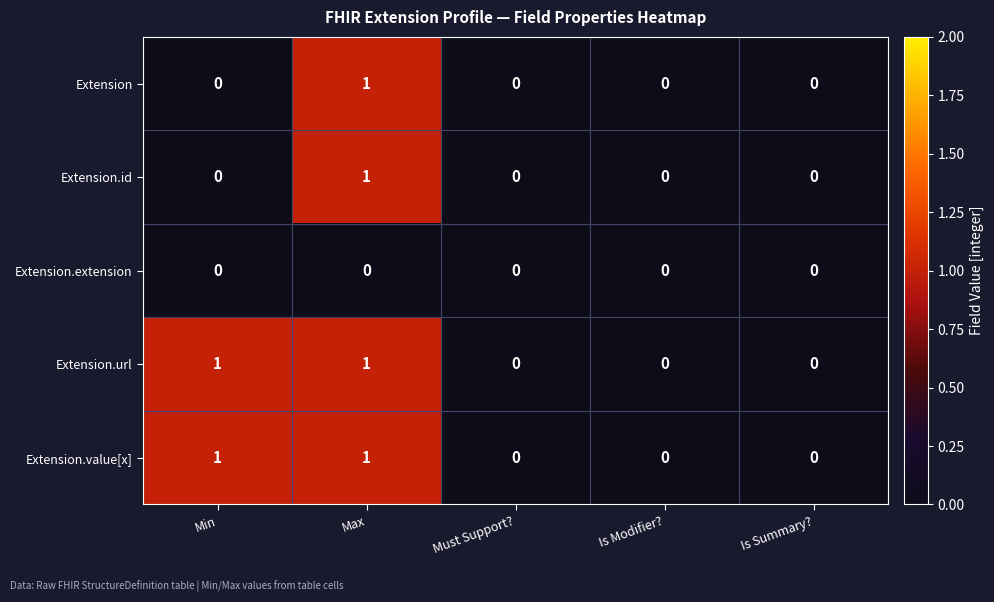

At which category is the sum across all series the highest?

Max